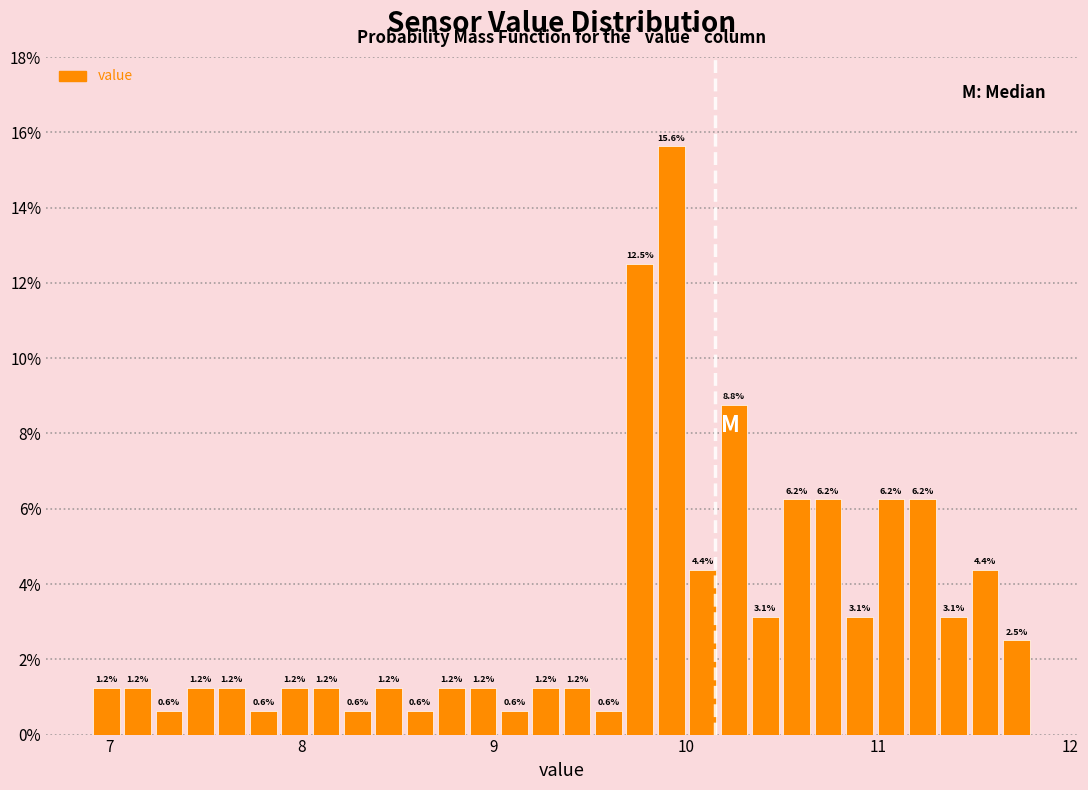

Read against the x-axis, roughly where is the centre of the tallest bar?

9.9